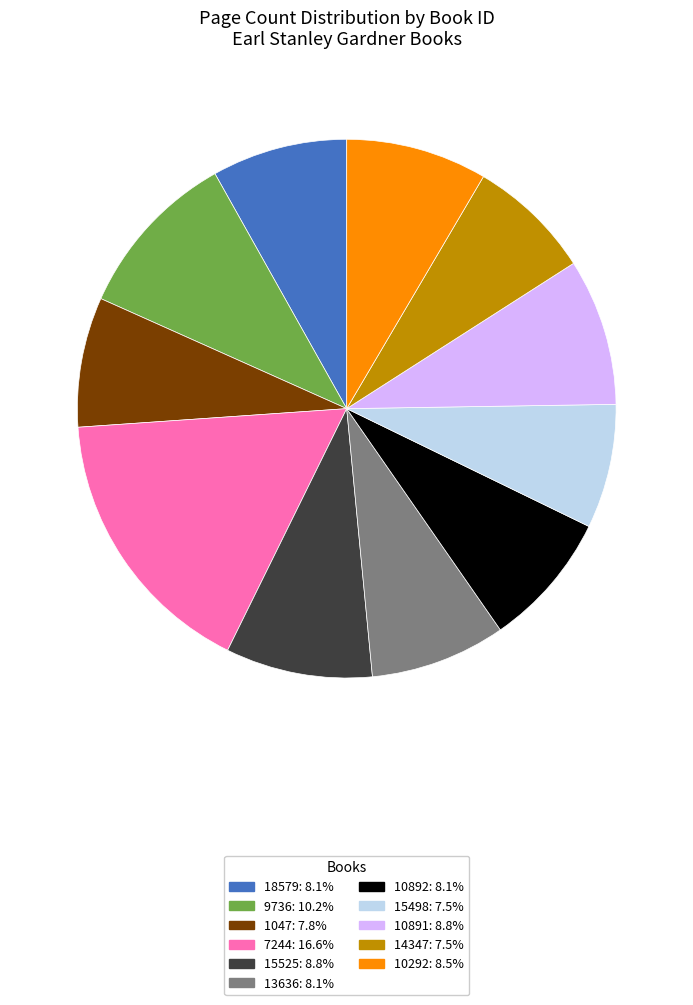

Do 1047 and 10891 together represent more than half of the pie?

No